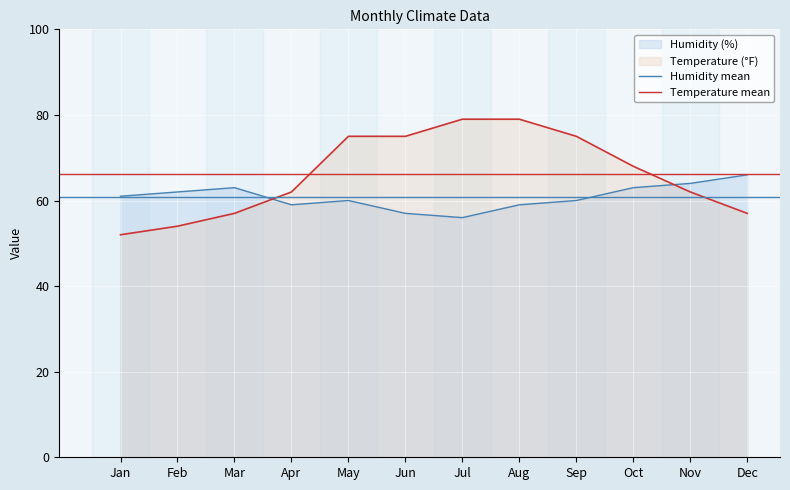

Is it true that Temperature mean equals 106.6 at Feb?

False